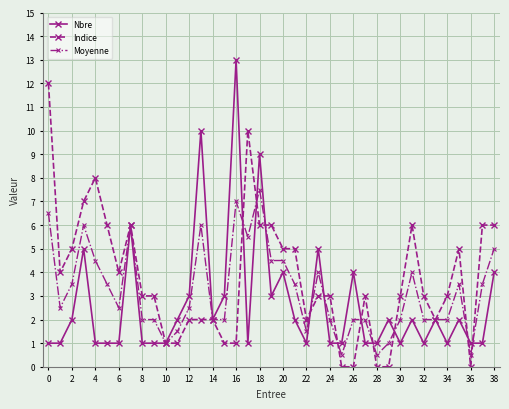

Which series has the largest total across all categories?

Indice